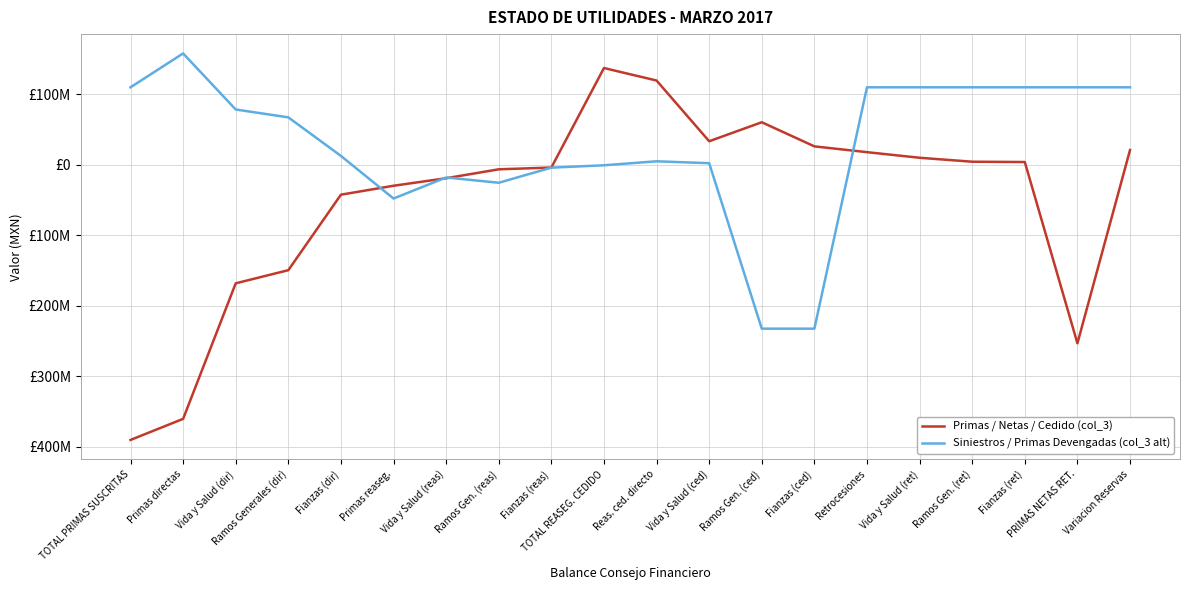

What are all the series names shown in the legend?

Primas / Netas / Cedido (col_3), Siniestros / Primas Devengadas (col_3 alt)